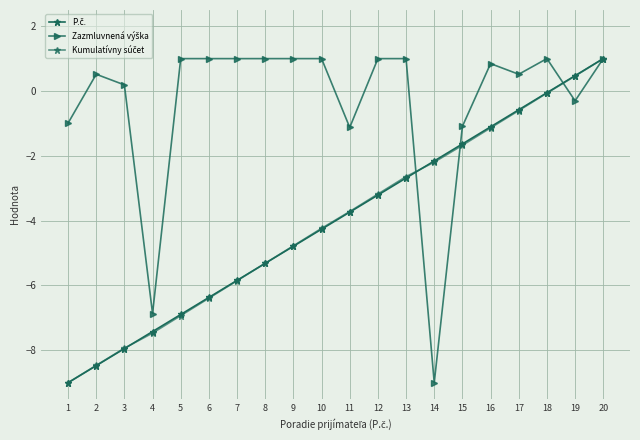

What is the spread (max minus min) of values at 15?

0.6